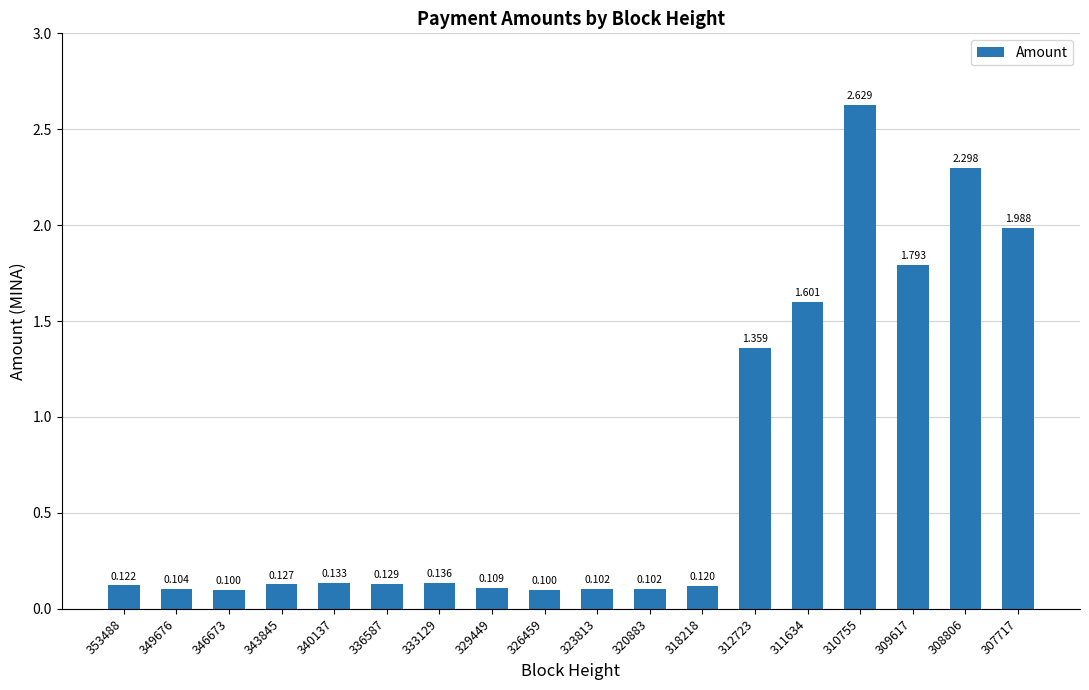

Reading left to right, transcribe all the data shown in this chart.

353488=0.1	349676=0.1	346673=0.1	343845=0.1	340137=0.1	336587=0.1	333129=0.1	329449=0.1	326459=0.1	323813=0.1	320883=0.1	318218=0.1	312723=1.4	311634=1.6	310755=2.6	309617=1.8	308806=2.3	307717=2.0